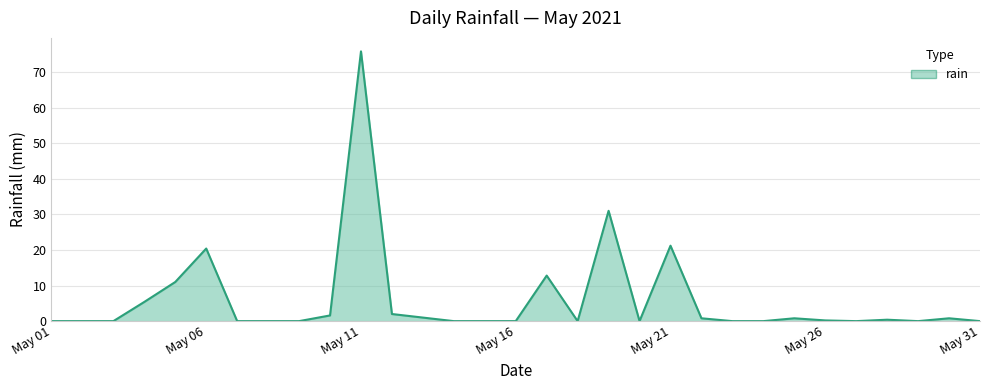

What is the greatest value displayed?

75.8